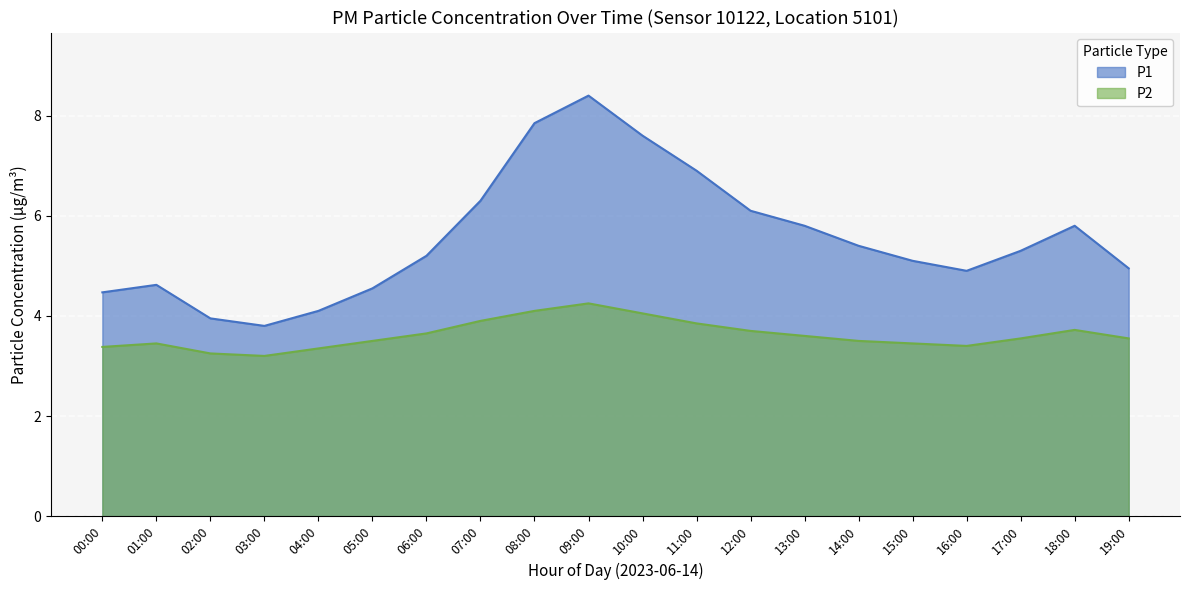

Where is P2 nearest to the value 3?

03:00